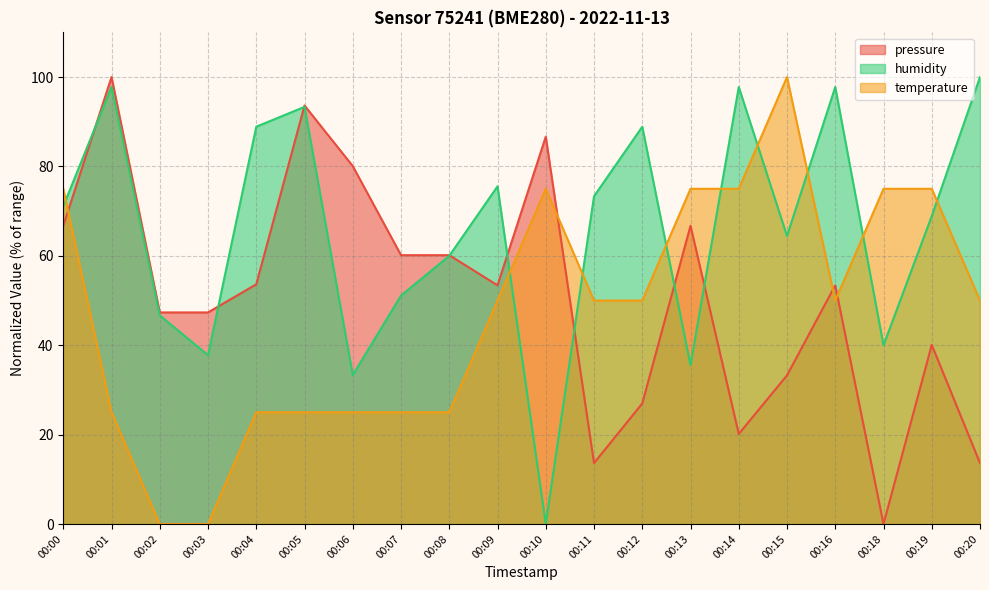

List the series in order of their peak value, highest first.

pressure, temperature, humidity